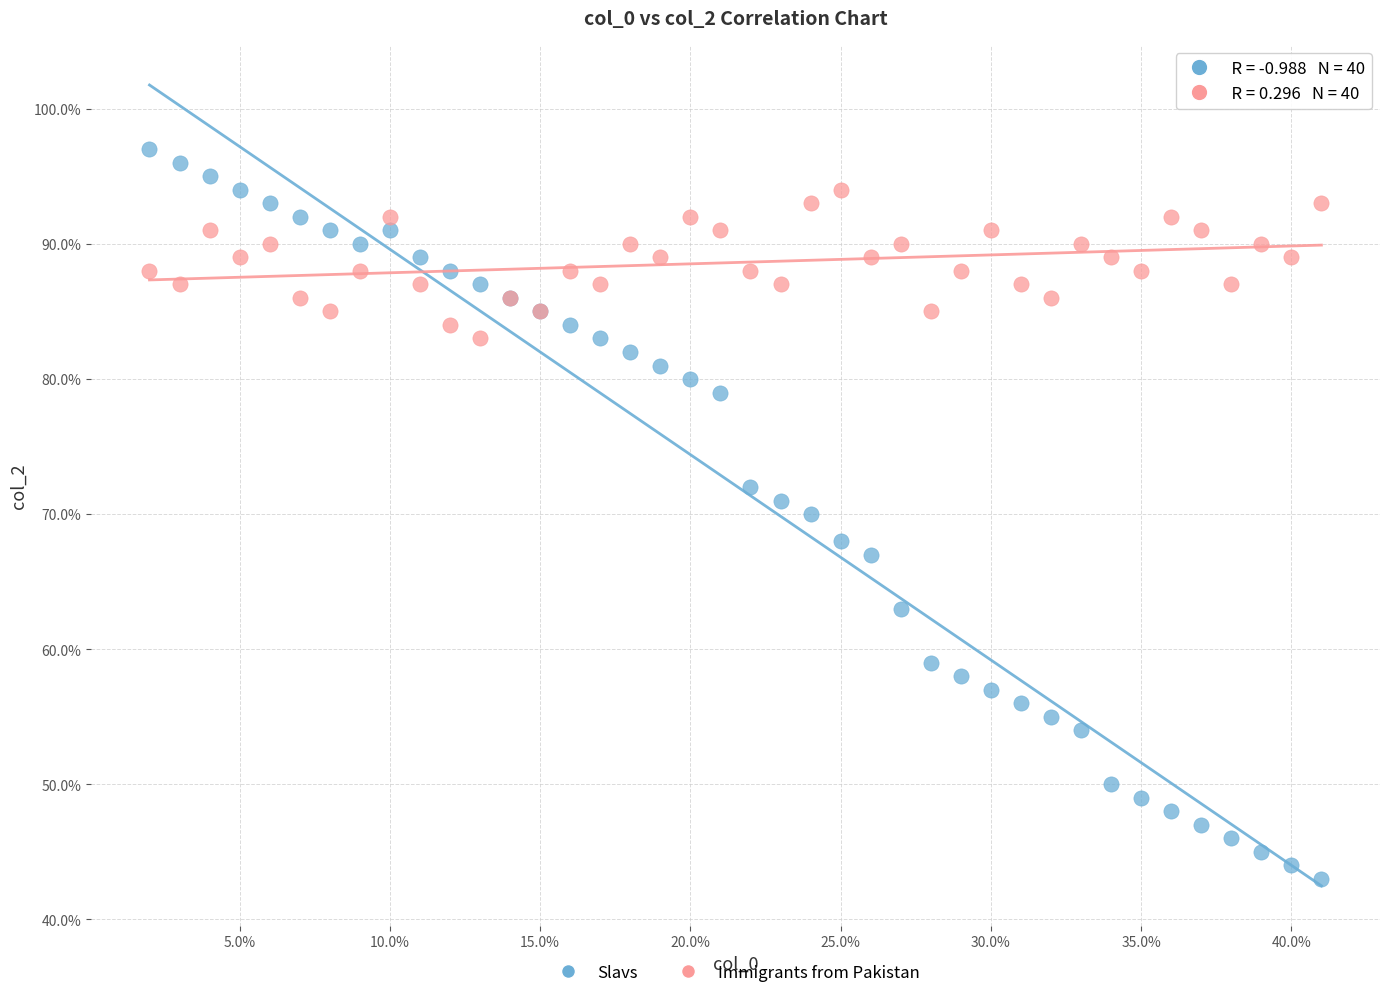

Which series reaches the minimum Y coordinate?

Slavs